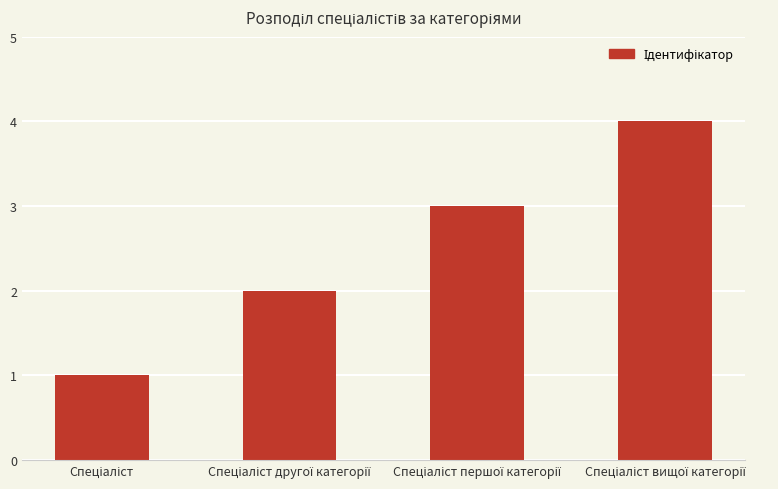

What is the difference between the maximum and minimum values?

3